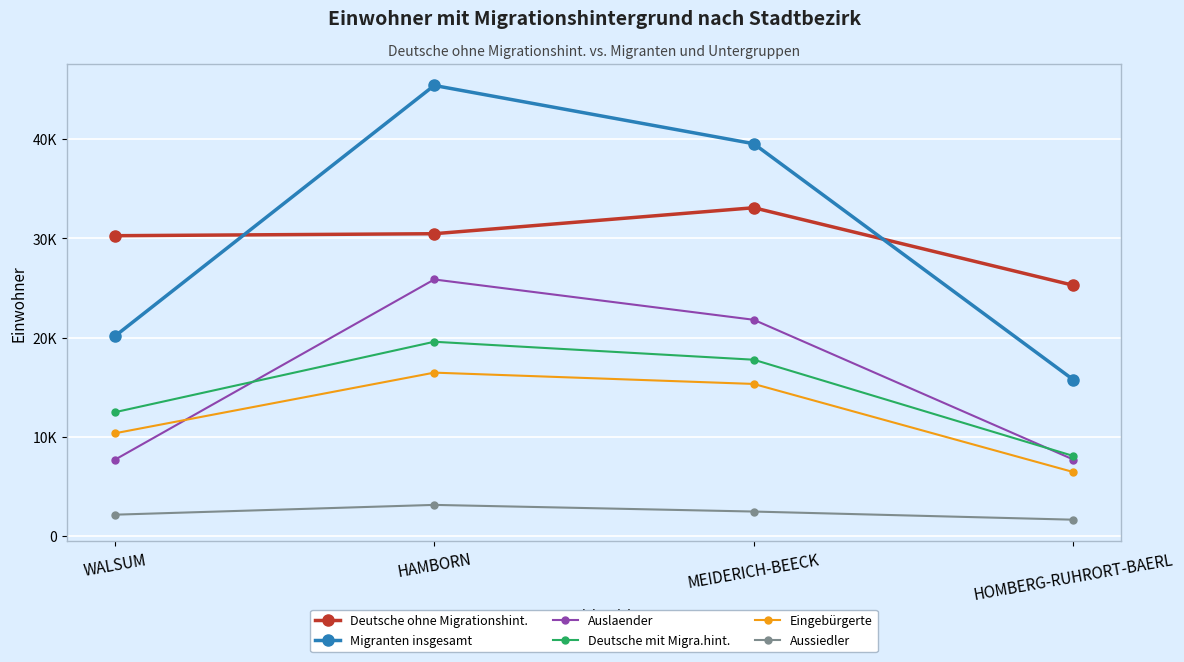

What is the maximum value shown in the chart?

45433